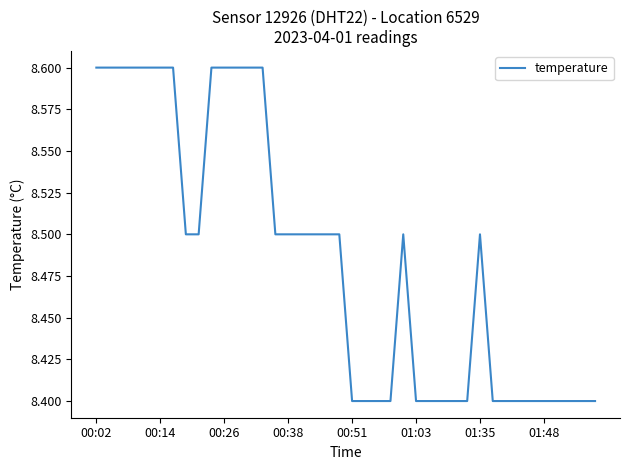

What is the maximum value shown in the chart?

8.6